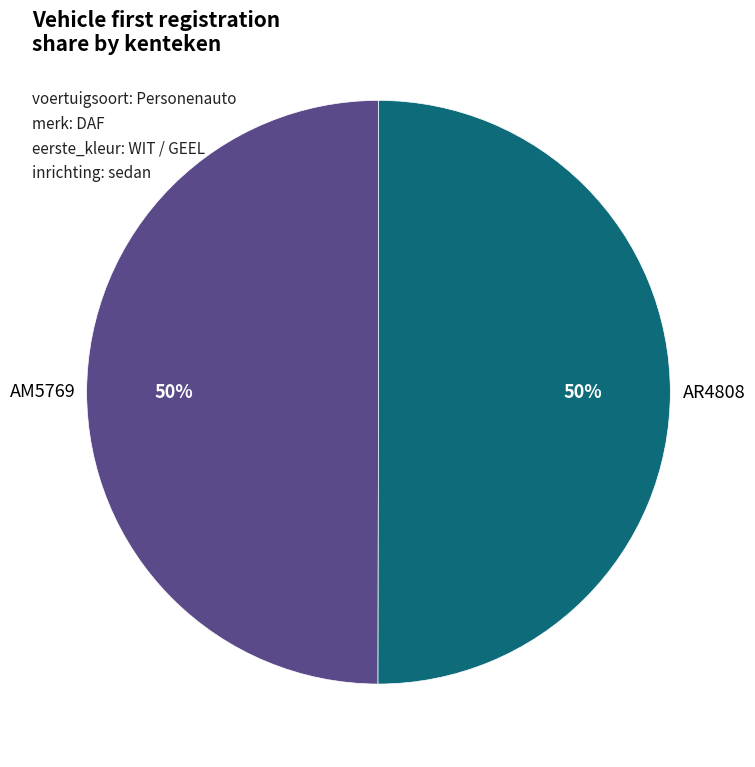

To the nearest percent, what is the average slice percentage?

50%